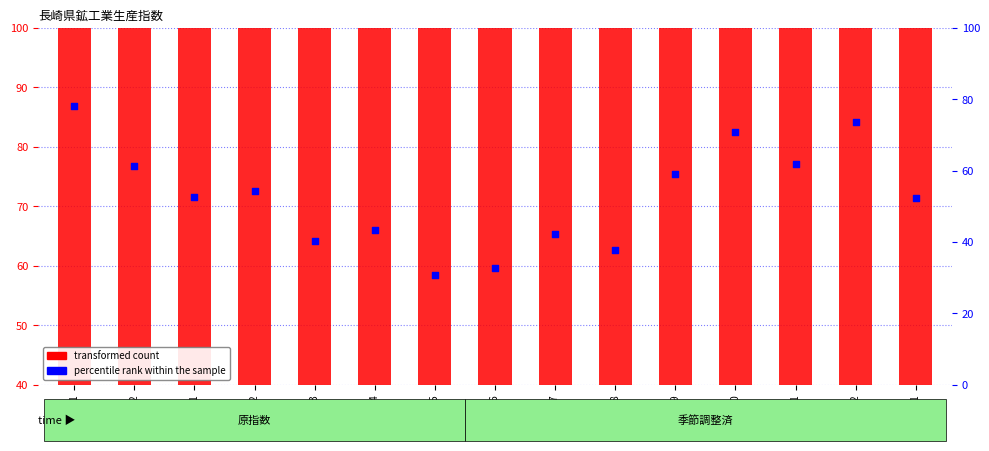

Which series reaches the maximum Y coordinate?

transformed count